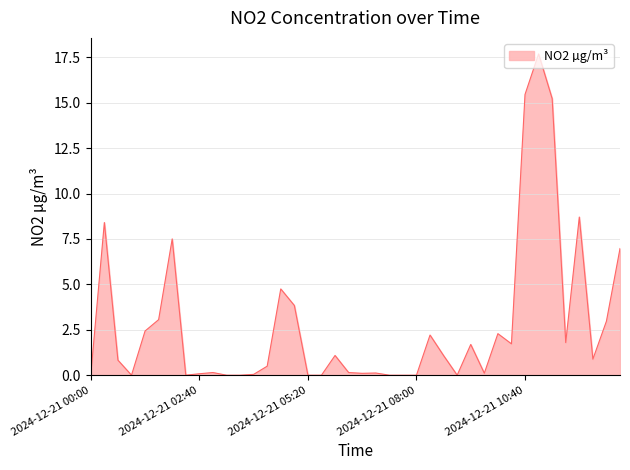

What is the difference between the maximum and minimum values?

17.7